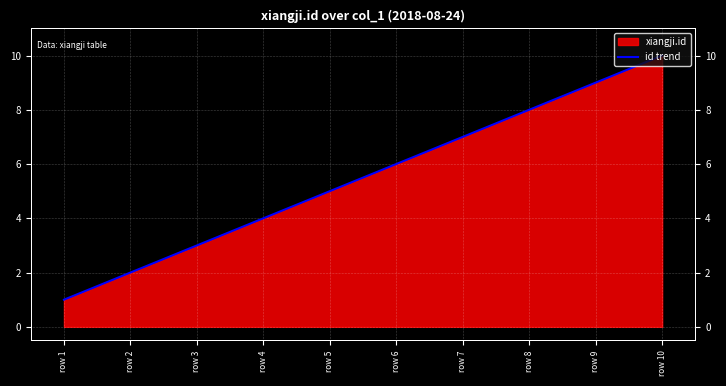

At which label does the data first exceed 6?

row 7